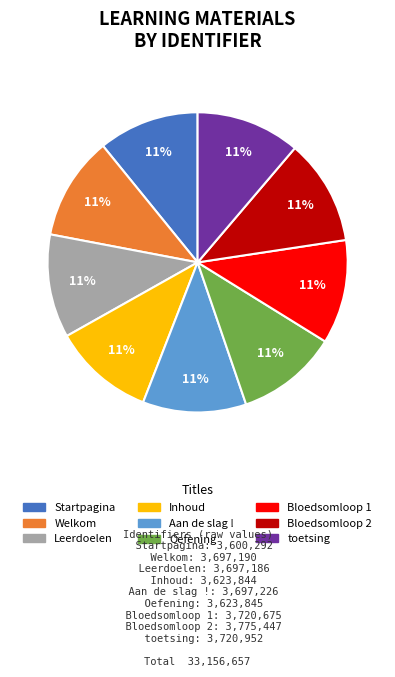

How many slices are in this pie chart?

9